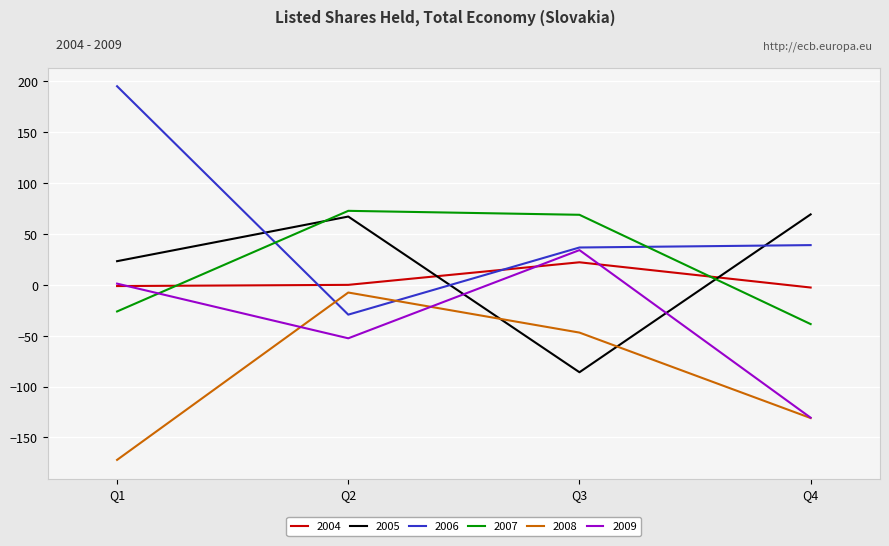

The value of 2006 at Q3 is 36.7. True or false?

True